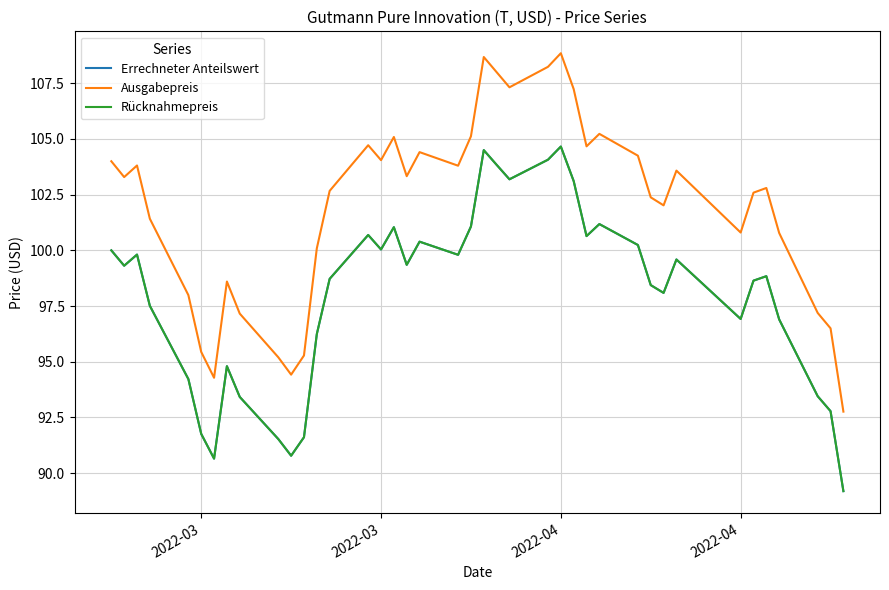

Does the chart display data point markers on the line(s)?

No